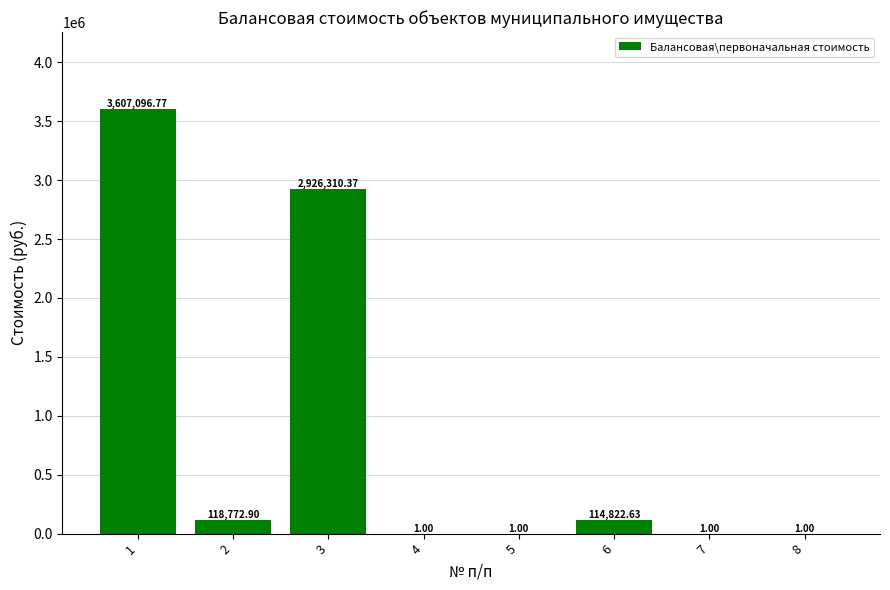

What is the ratio of the value at 7 to the value at 5?

1.0